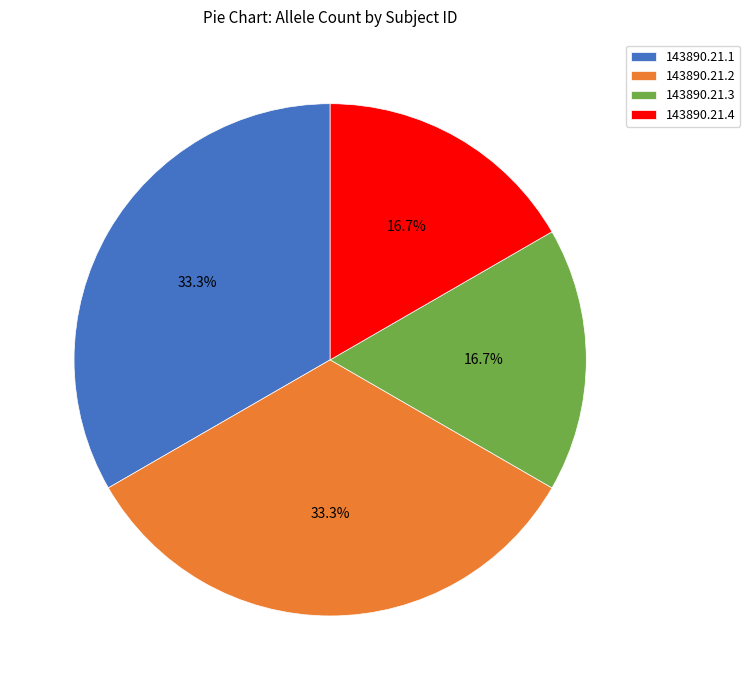

What is the total percentage of 143890.21.2 and 143890.21.3?

50.0%